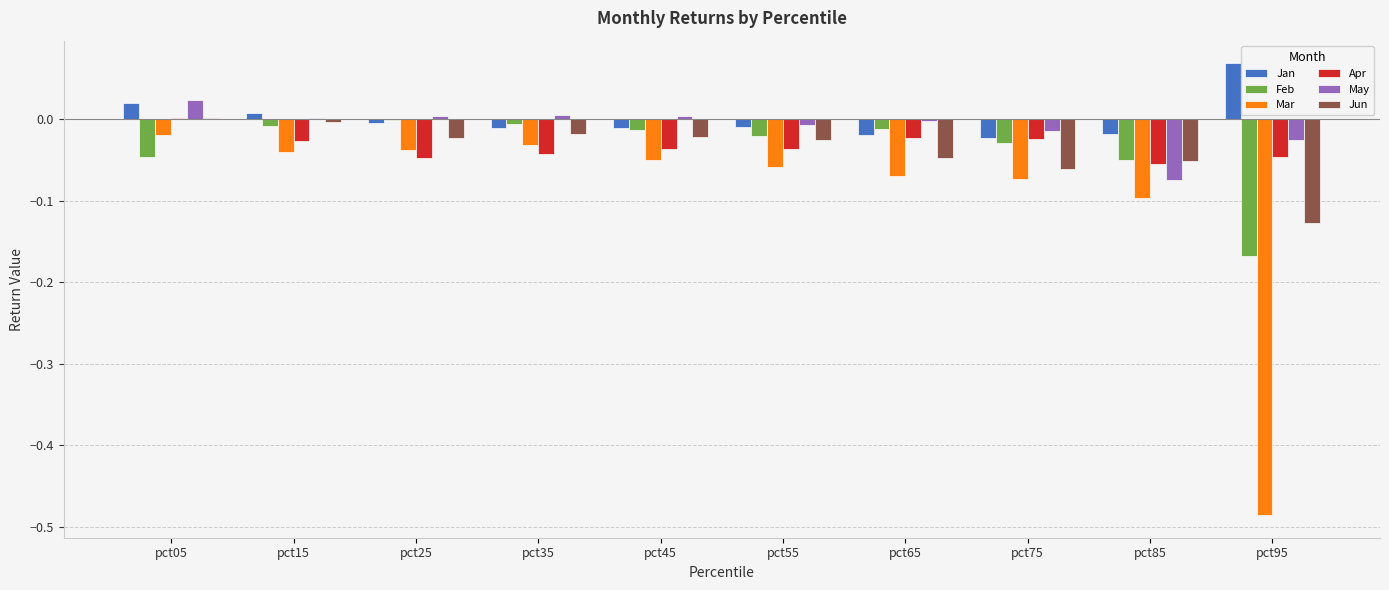

Is the value of May at pct45 greater than the value of Mar at pct35?

Yes